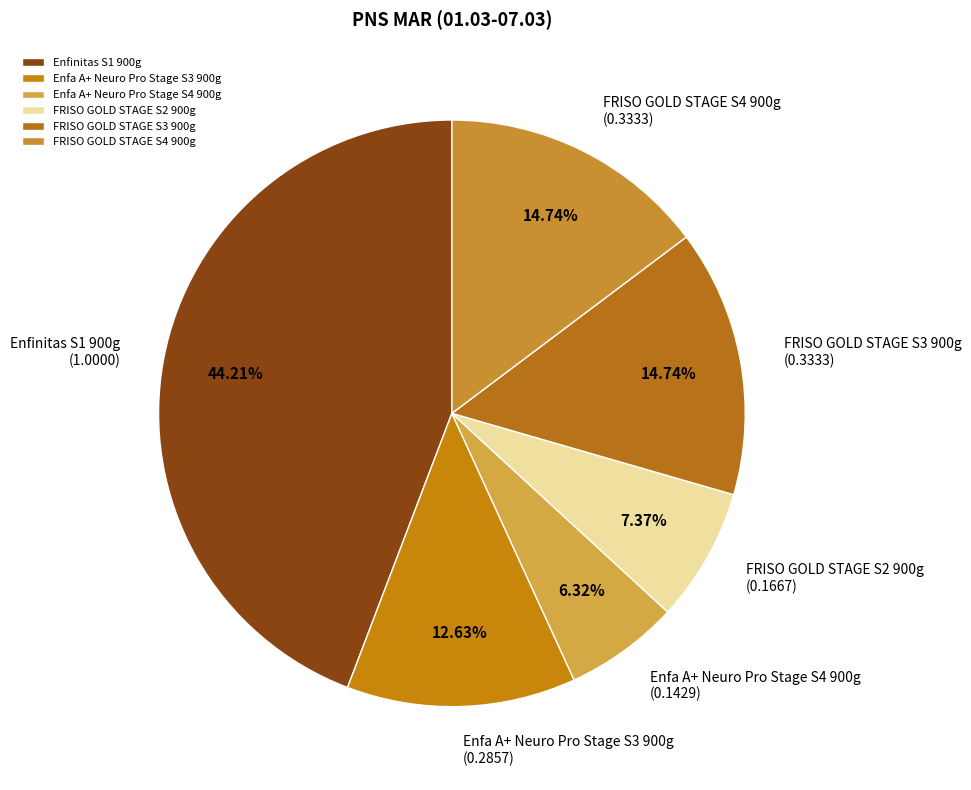

How many segments does this pie chart have?

6